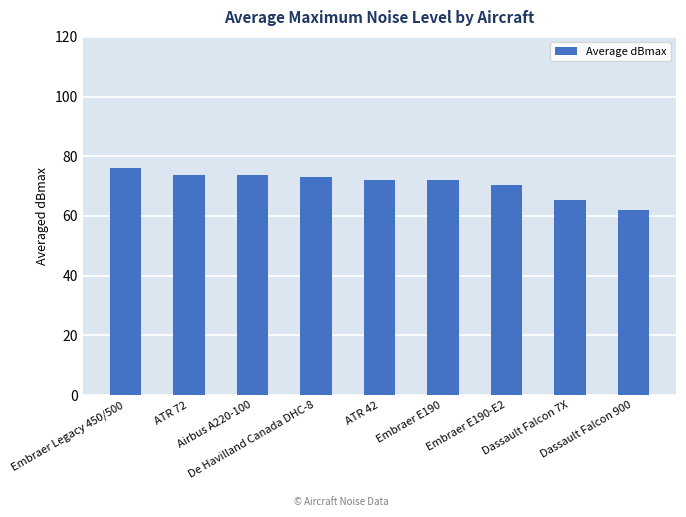

What is the change in value from Airbus A220-100 to Embraer E190?

-1.5